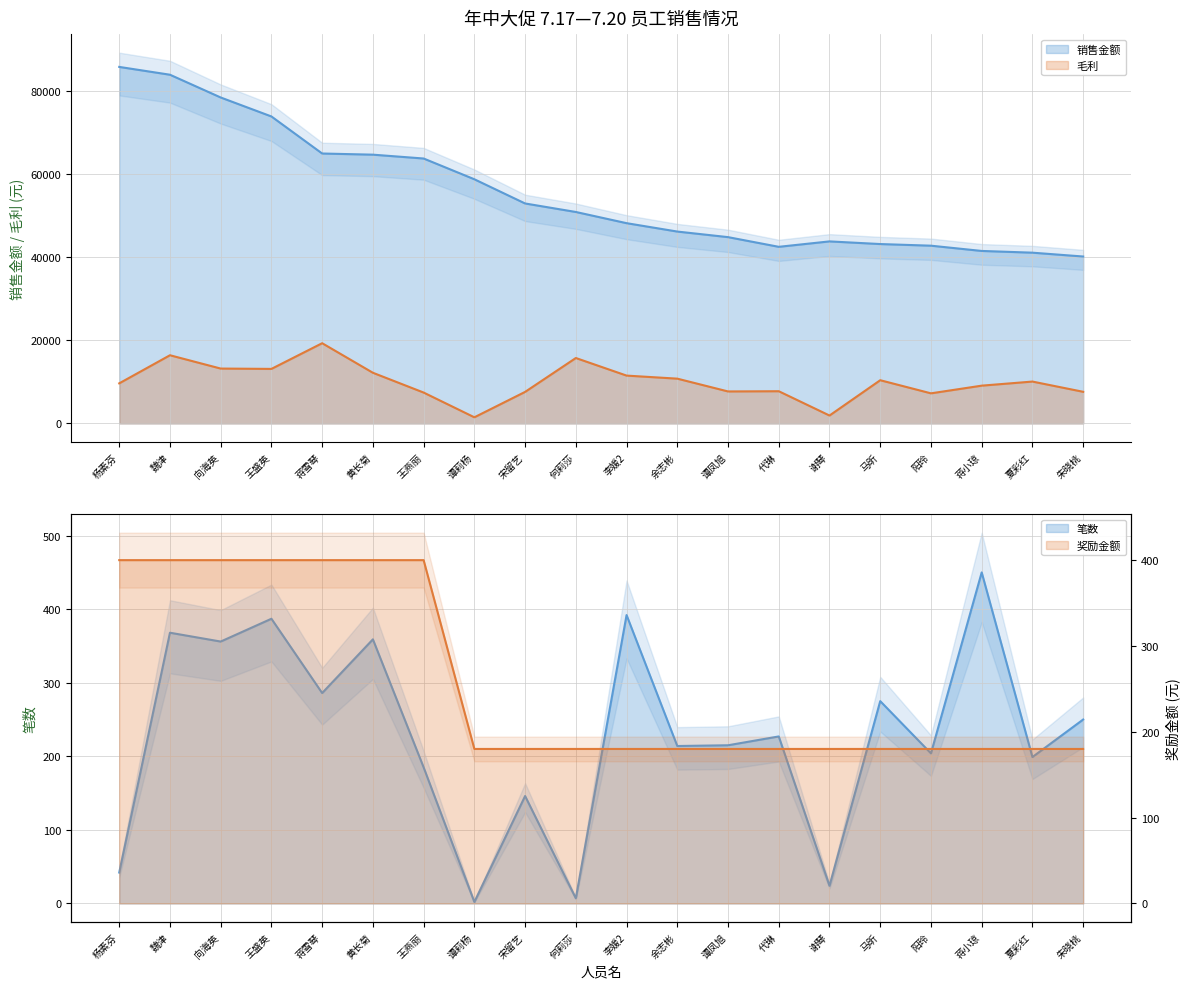

True or false: 毛利 has more than 1 interior local peaks.

True